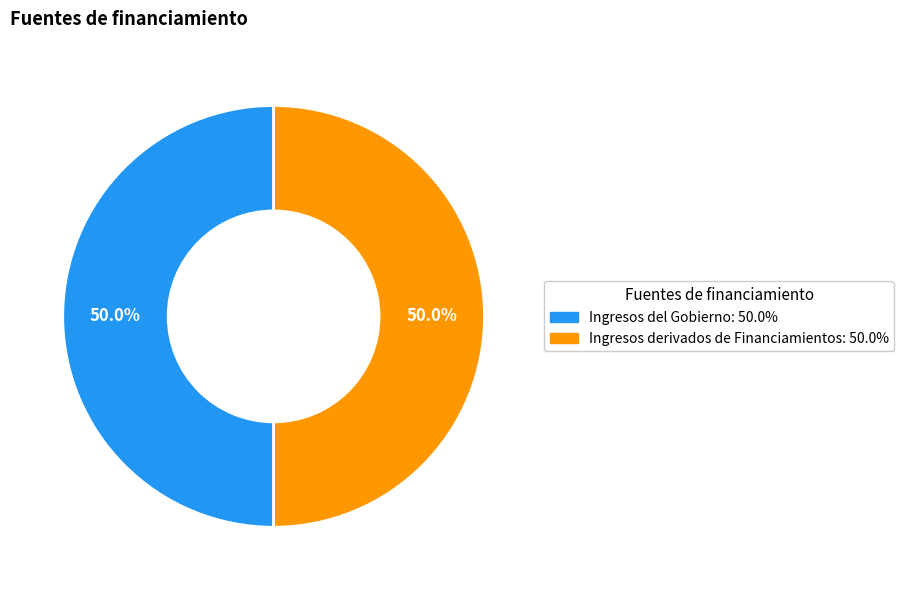

What is the ratio of the value at Ingresos del Gobierno to the value at Ingresos derivados de Financiamientos?

1.0